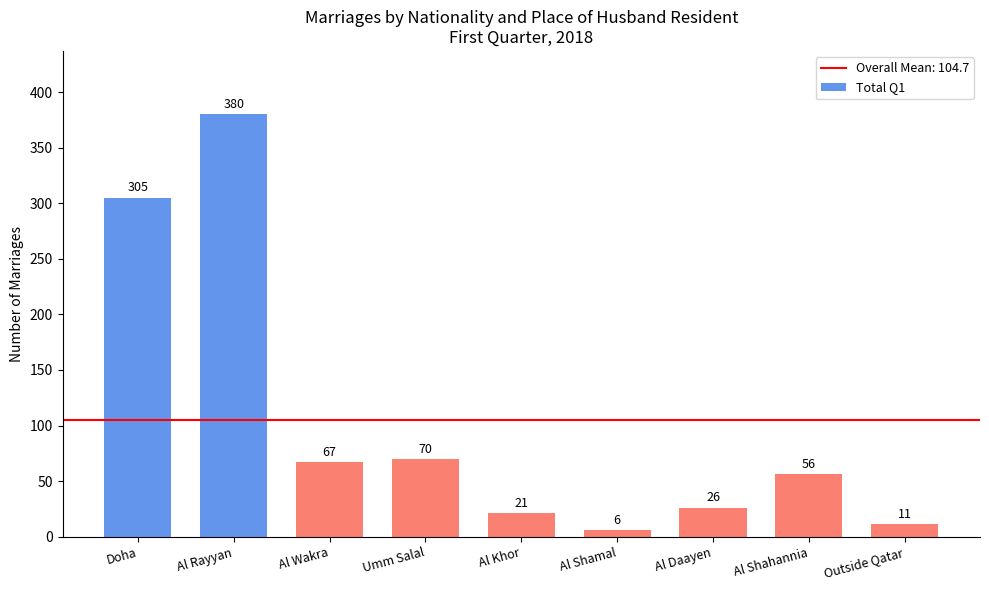

Reading left to right, what are all the values shown in this chart?

Doha=305	Al Rayyan=380	Al Wakra=67	Umm Salal=70	Al Khor=21	Al Shamal=6	Al Daayen=26	Al Shahannia=56	Outside Qatar=11